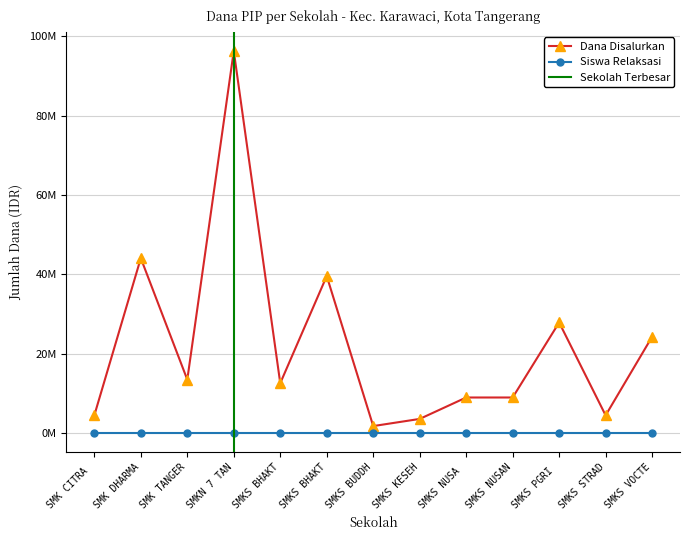

The value at SMKS NUSA is 9000000. True or false?

True